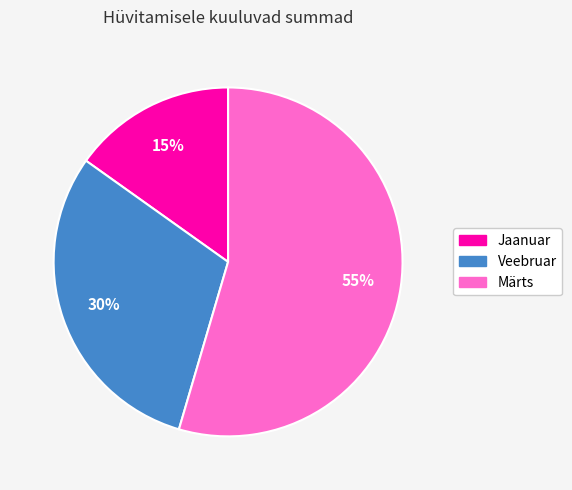

Is the sum of Märts and Jaanuar greater than half?

Yes